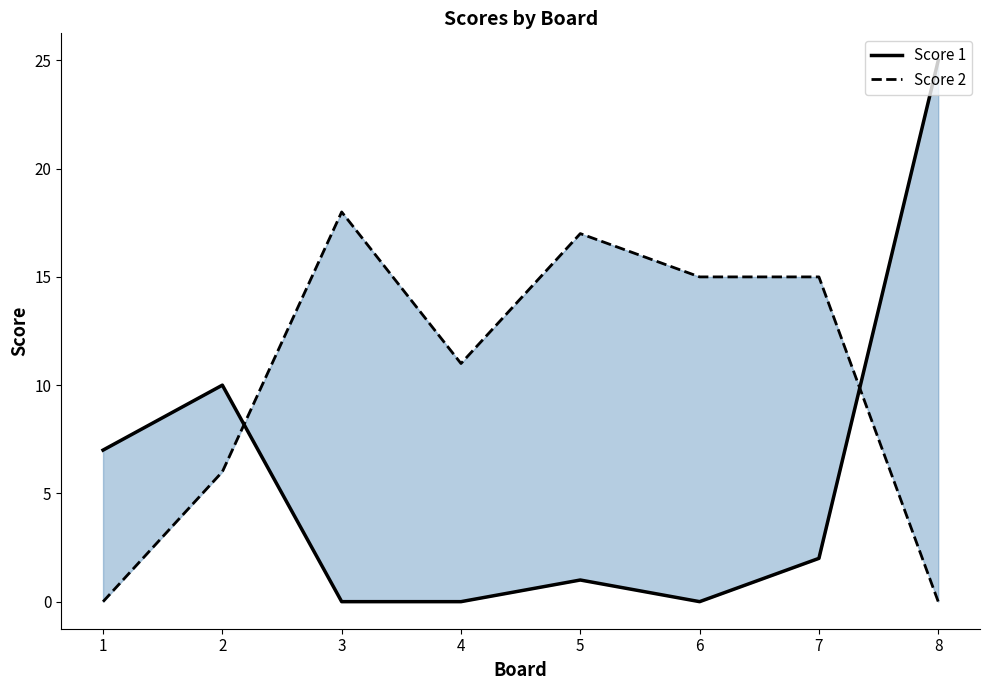

Does the chart have visible grid lines?

No